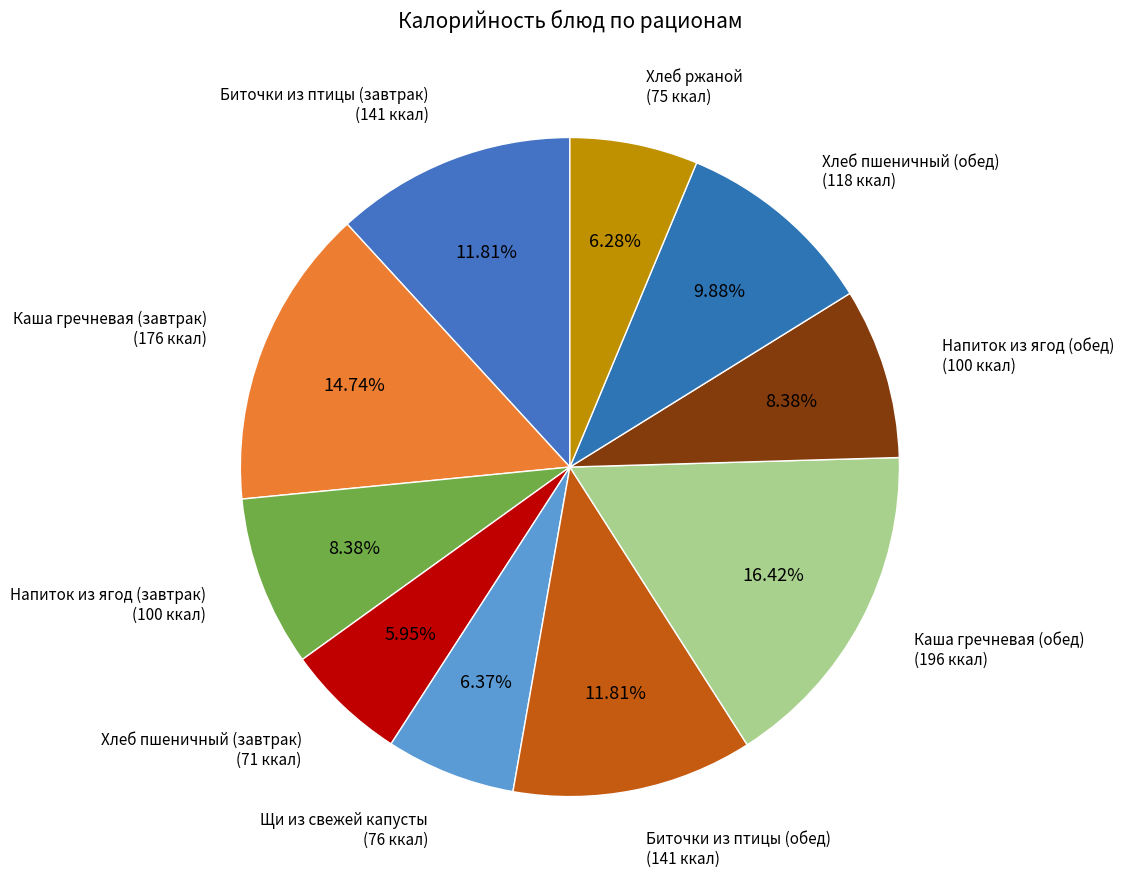

True or false: Хлеб пшеничный (обед) accounts for 10% of the total.

True